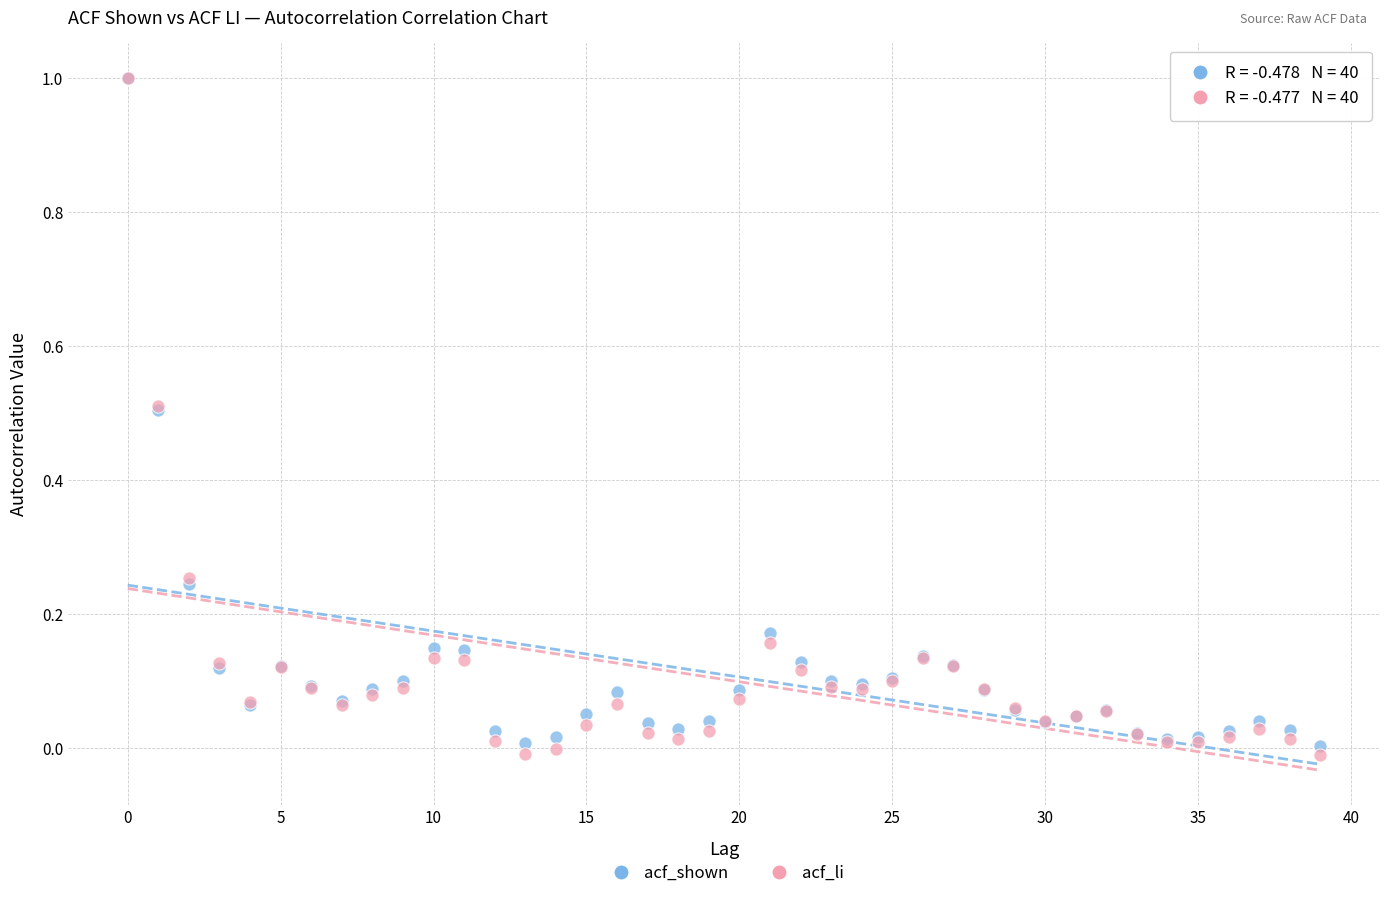

Which series has the widest spread of Y values?

acf_li